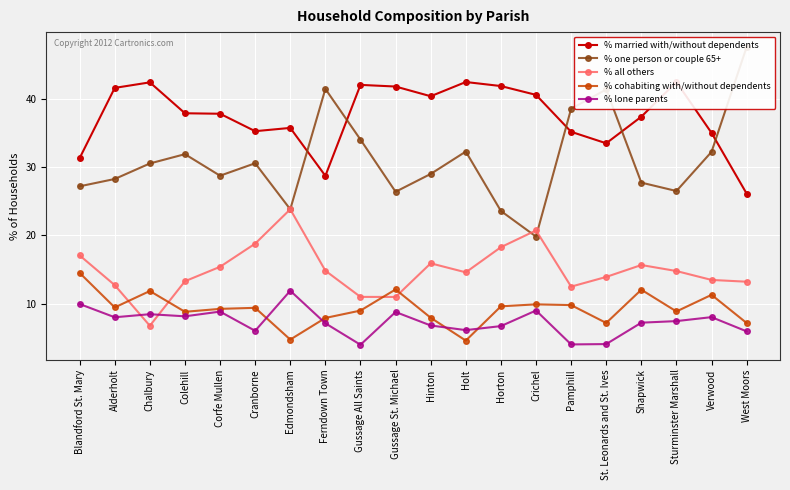

Rank the categories by % cohabiting with/without dependents value from lowest to highest.

Holt, Edmondsham, West Moors, St. Leonards and St. Ives, Ferndown Town, Hinton, Colehill, Sturminster Marshall, Gussage All Saints, Corfe Mullen, Cranborne, Alderholt, Horton, Pamphill, Crichel, Verwood, Chalbury, Shapwick, Gussage St. Michael, Blandford St. Mary